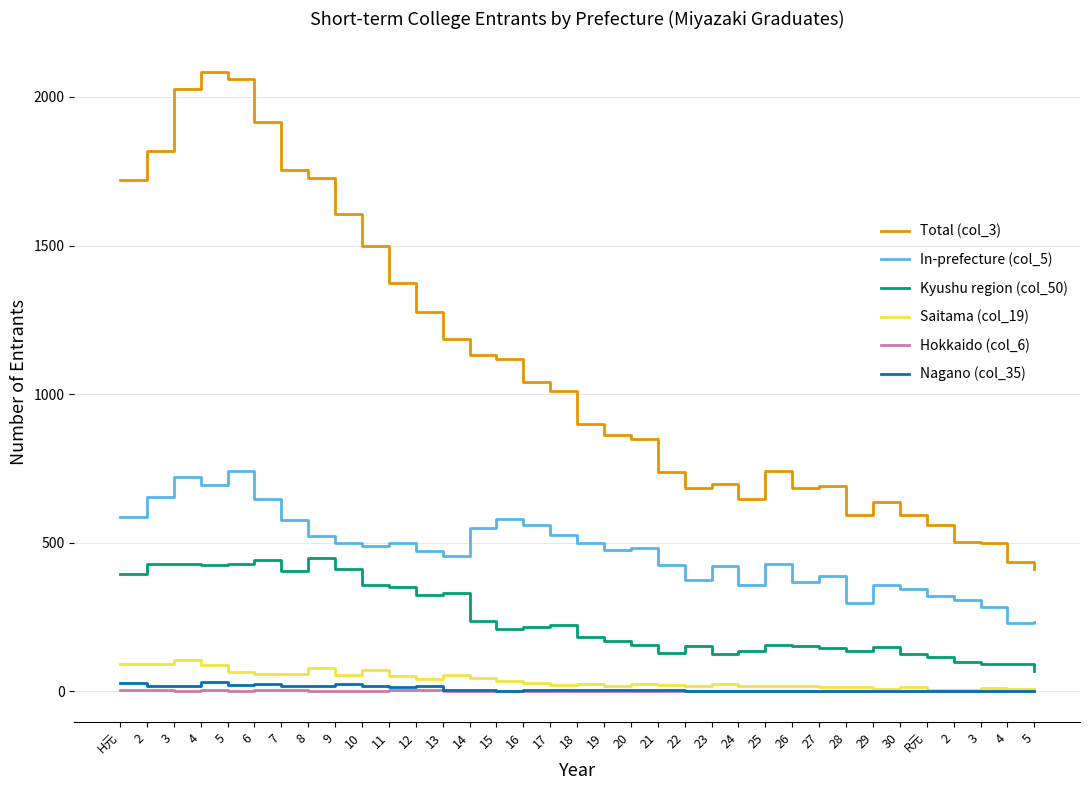

What are all the series names shown in the legend?

Total (col_3), In-prefecture (col_5), Kyushu region (col_50), Saitama (col_19), Hokkaido (col_6), Nagano (col_35)